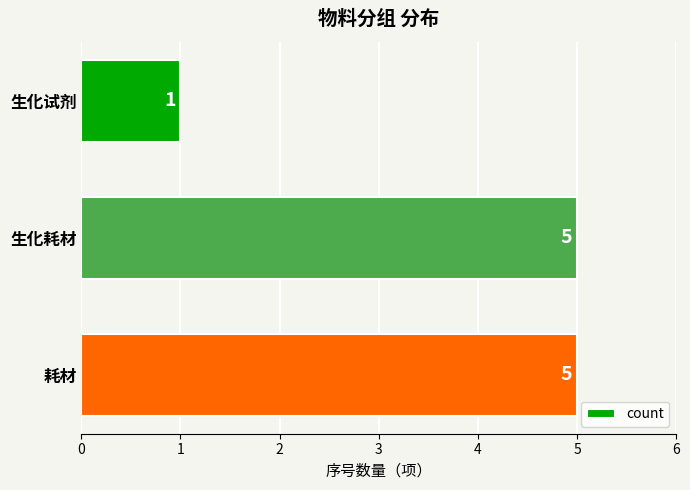

What is the difference between the second highest and minimum values?

4